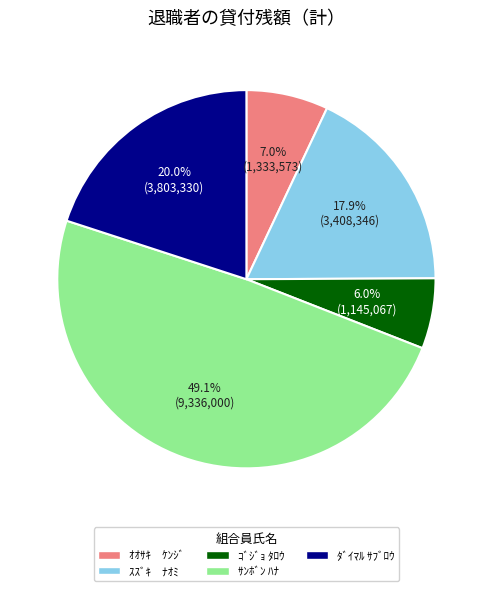

The ｺﾞｼﾞｮ ﾀﾛｳ slice represents 12% of the pie. True or false?

False